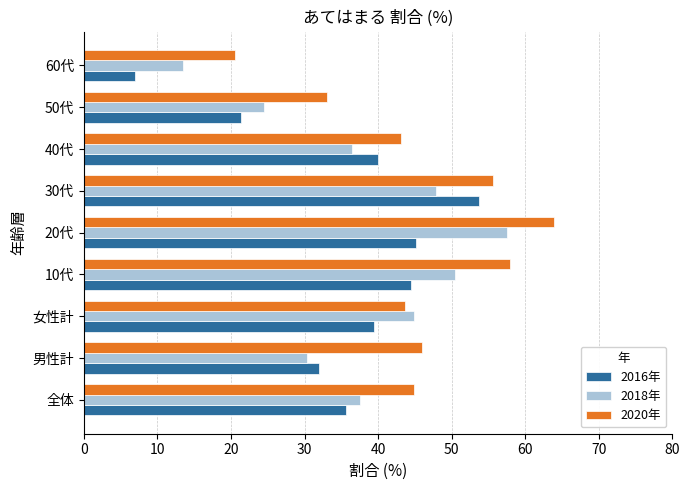

At which category is the sum across all series the highest?

20代